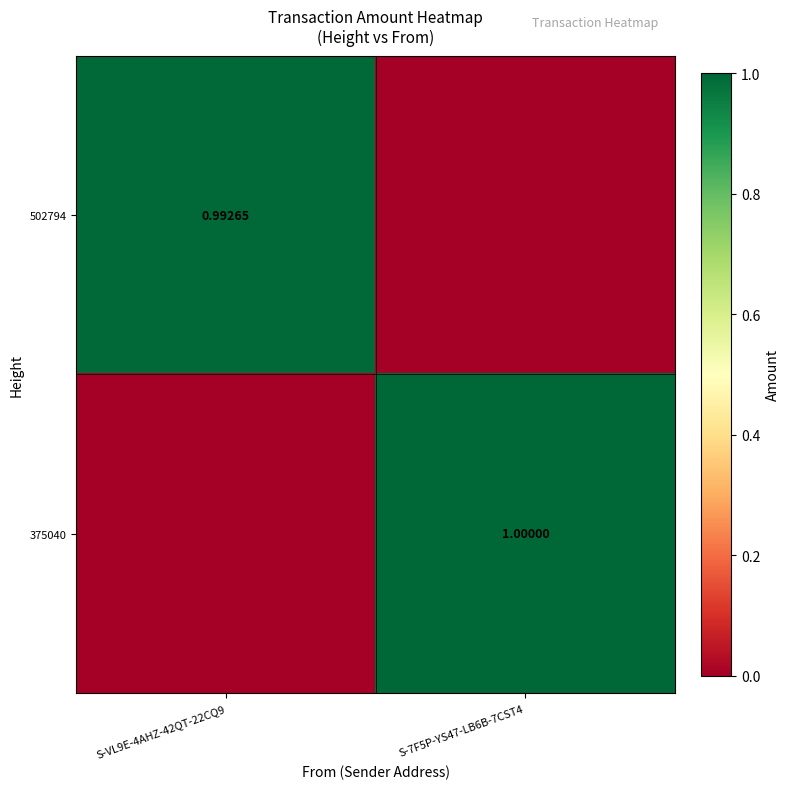

Is it true that 502794 equals 0.7 at S-7F5P-YS47-LB6B-7CST4?

False